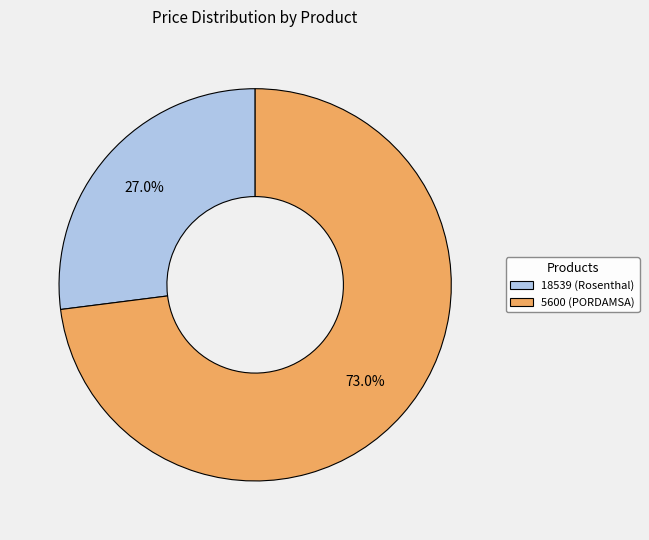

Count the number of slices in the pie.

2